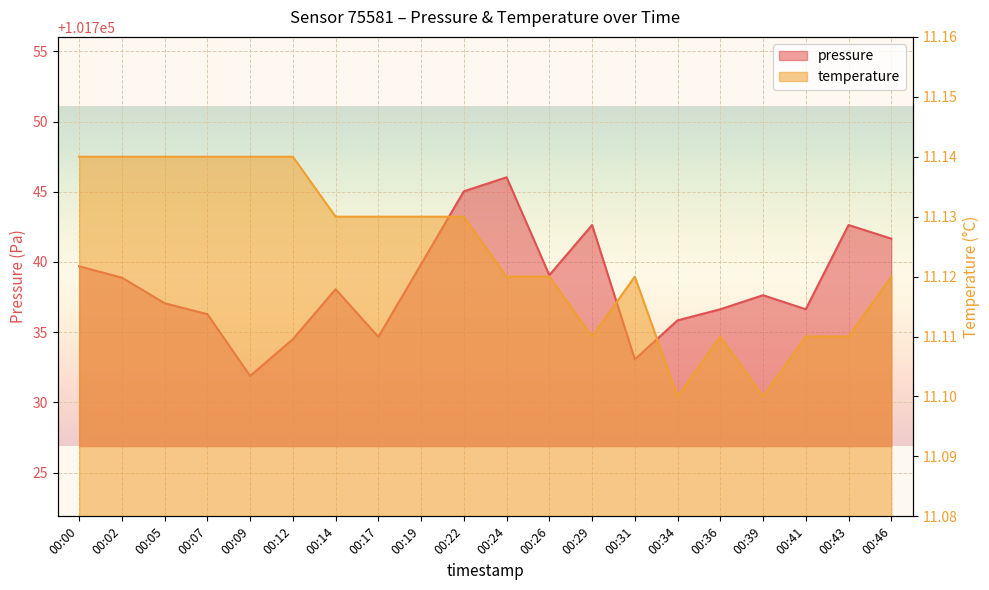

What is the value of the temperature point at the 8th from the left?

11.1